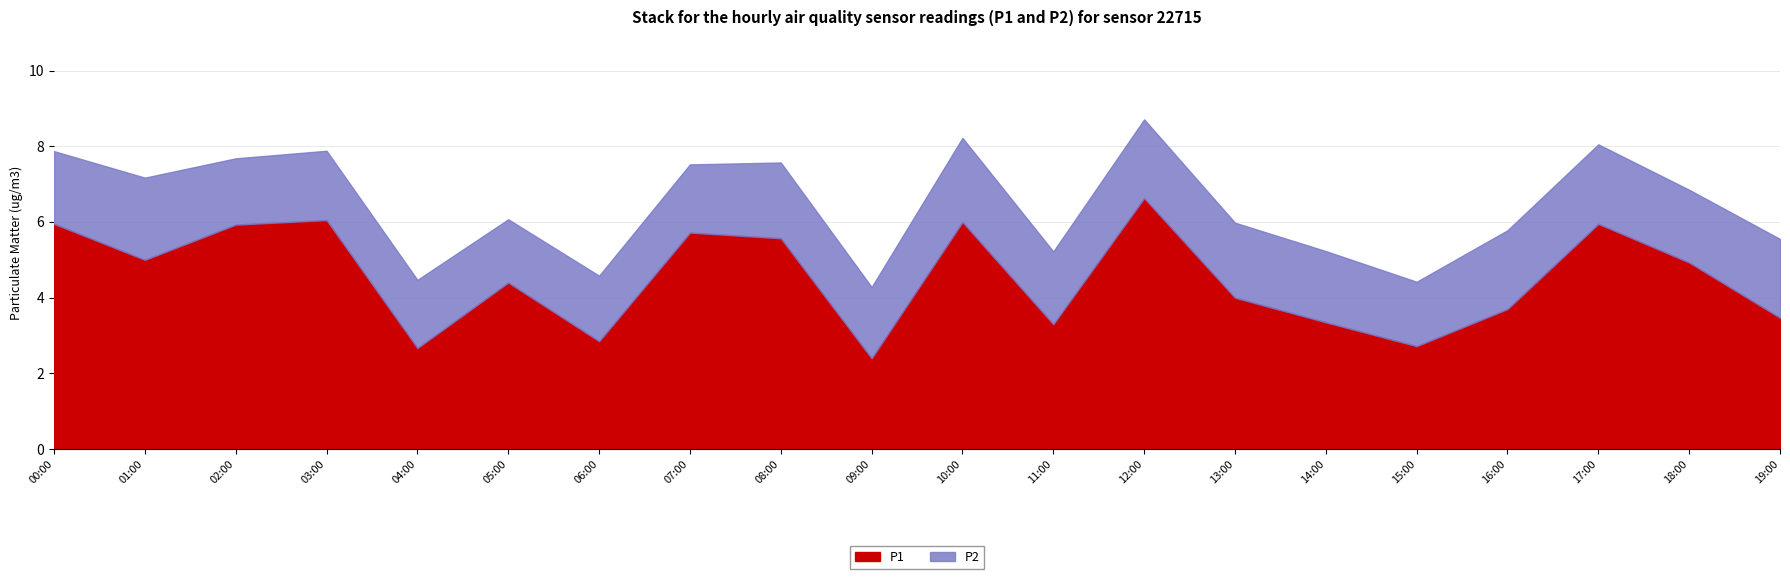

How many lines are shown in the chart?

2